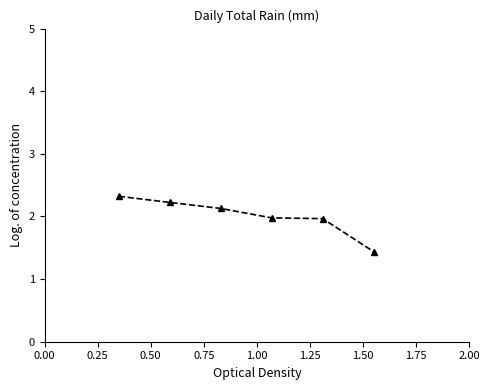

What is the difference between the second highest and second lowest values?

0.3